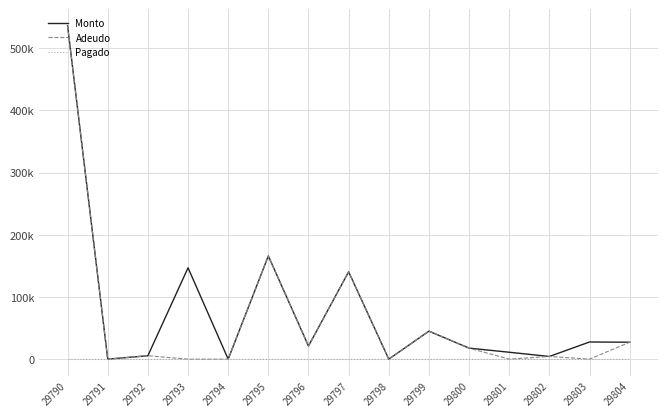

Does the chart have visible grid lines?

Yes